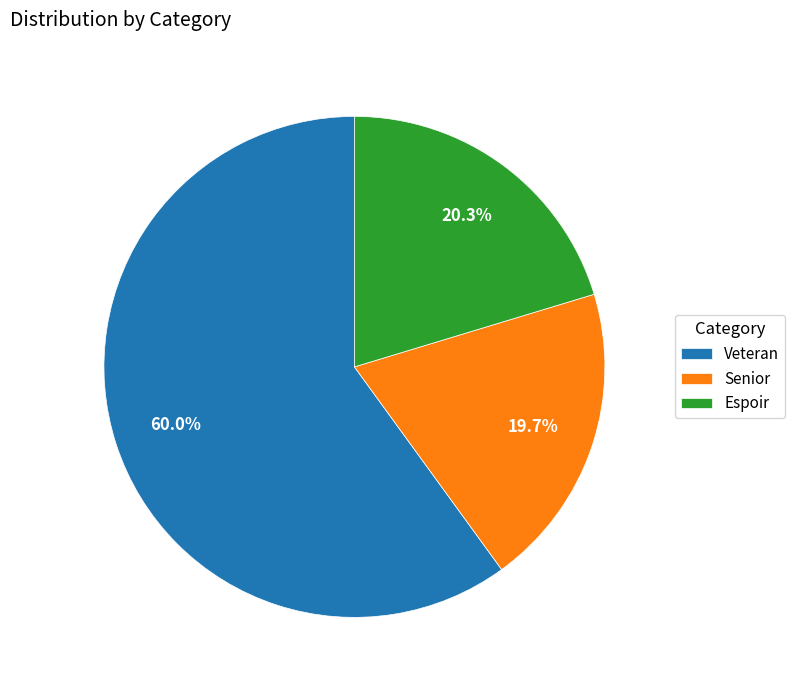

Which has a higher value, Espoir or Veteran?

Veteran